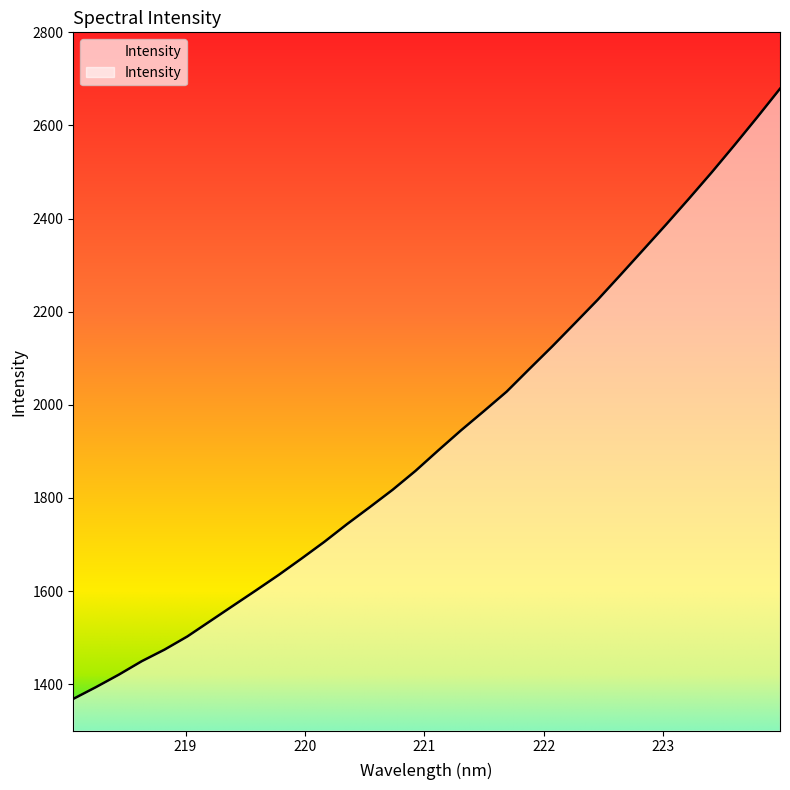

What is the smallest value displayed?

1368.4